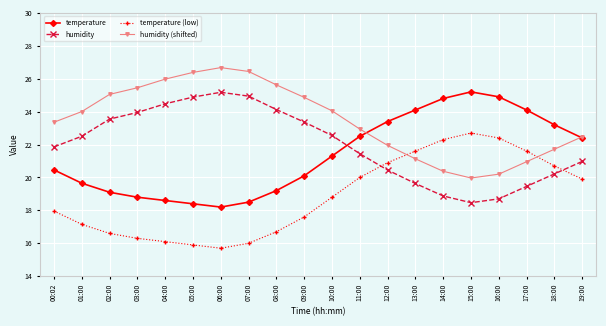

At which label does humidity reach its minimum?

15:00